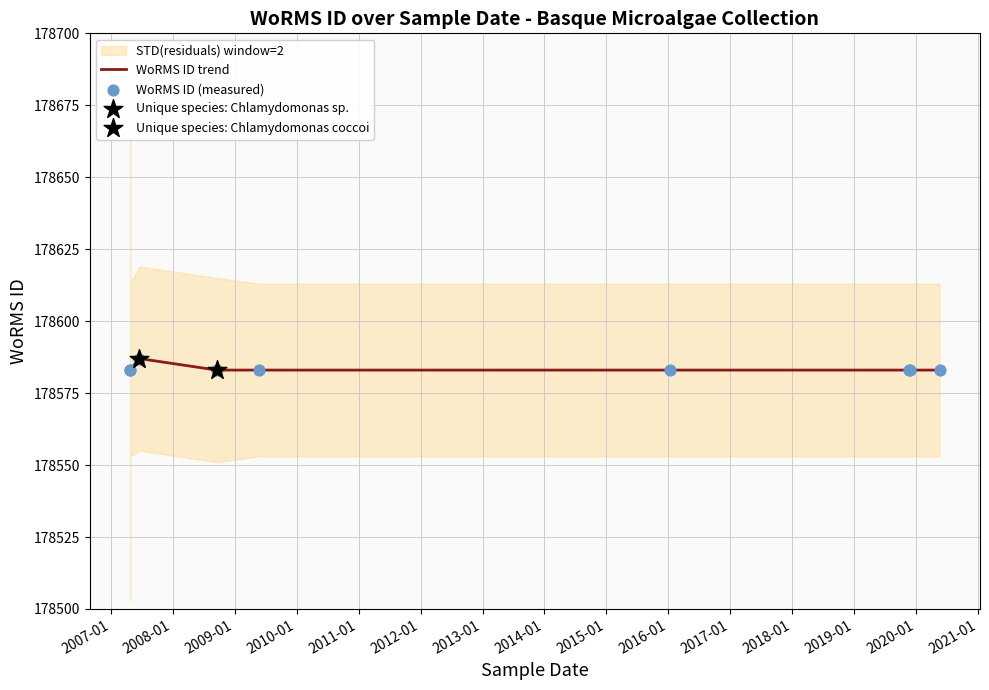

Which series has the largest total across all categories?

WoRMS ID trend